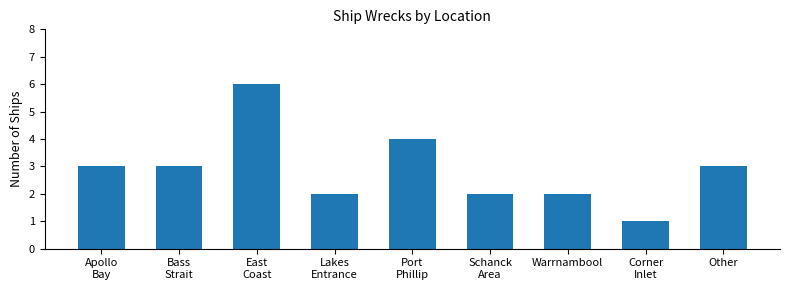

The value at Warrnambool is 2. True or false?

True